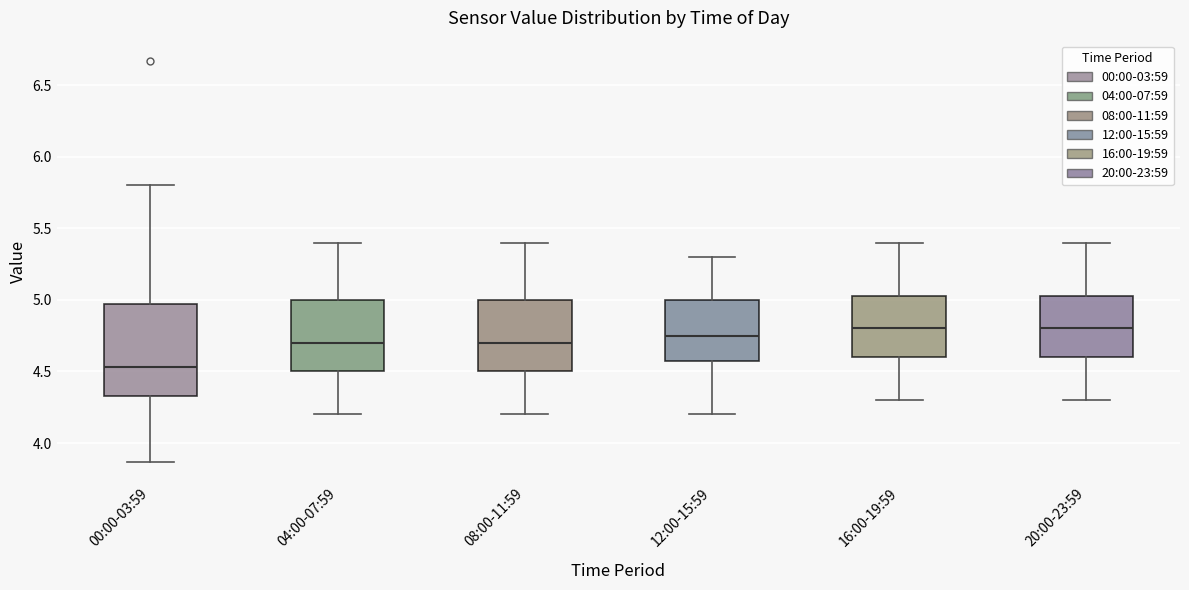

Reading left to right, read every box against the y-axis: the position of its median line, the range the box covers, and the ends of its whiskers. The values are not printed on the chart, so give them approximately, as read against the axis.

00:00-03:59: median 4.55, box 4.35 to 4.95, whiskers 3.85 to 5.80
04:00-07:59: median 4.70, box 4.50 to 5.00, whiskers 4.20 to 5.40
08:00-11:59: median 4.70, box 4.50 to 5.00, whiskers 4.20 to 5.40
12:00-15:59: median 4.75, box 4.60 to 5.00, whiskers 4.20 to 5.30
16:00-19:59: median 4.80, box 4.60 to 5.05, whiskers 4.30 to 5.40
20:00-23:59: median 4.80, box 4.60 to 5.05, whiskers 4.30 to 5.40